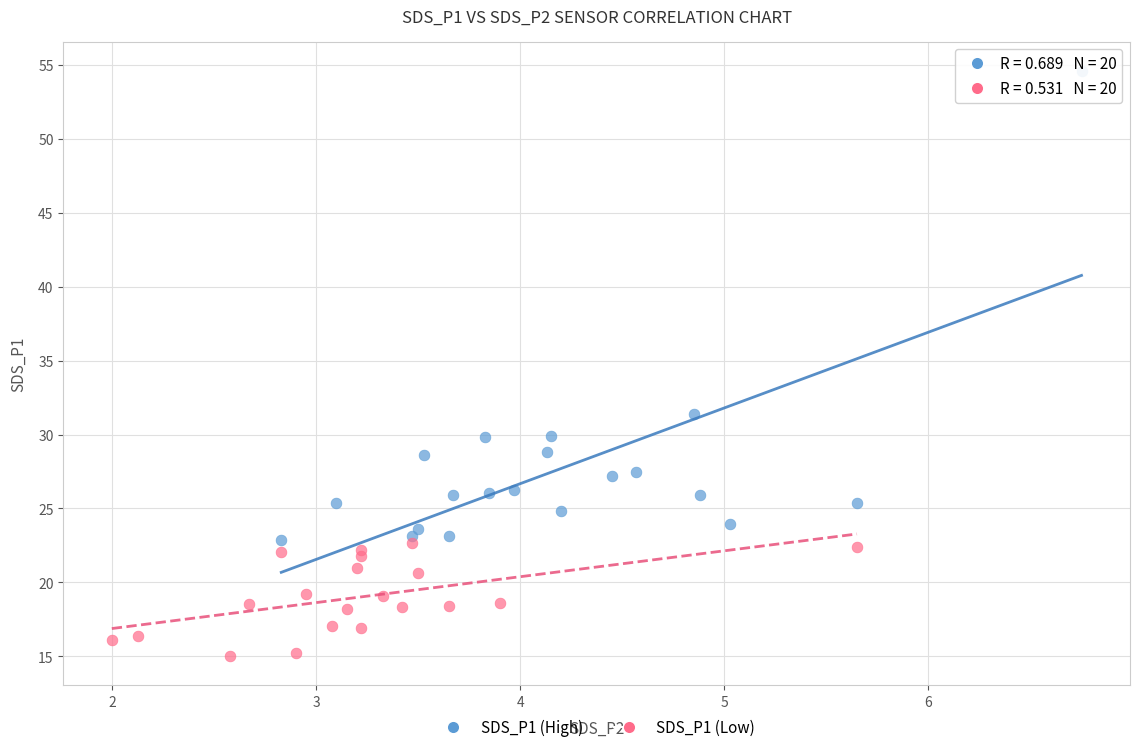

Which series contains the highest Y value?

SDS_P1 (High)